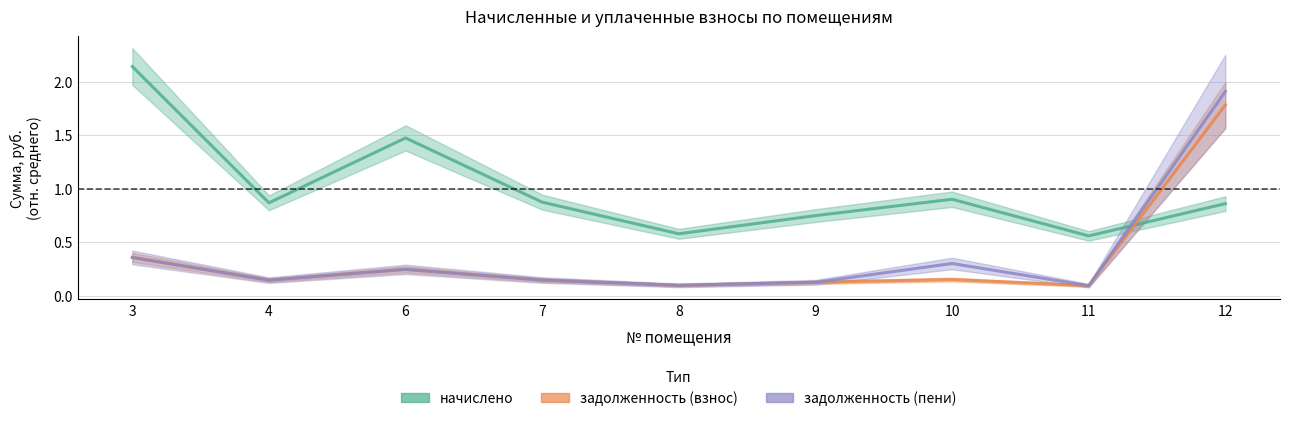

What value does the начислено series have at 10?

0.9